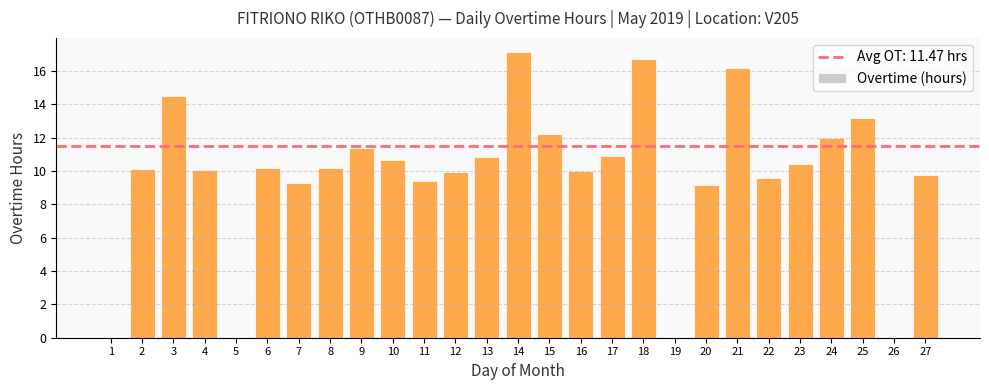

How many distinct data groups are displayed?

1